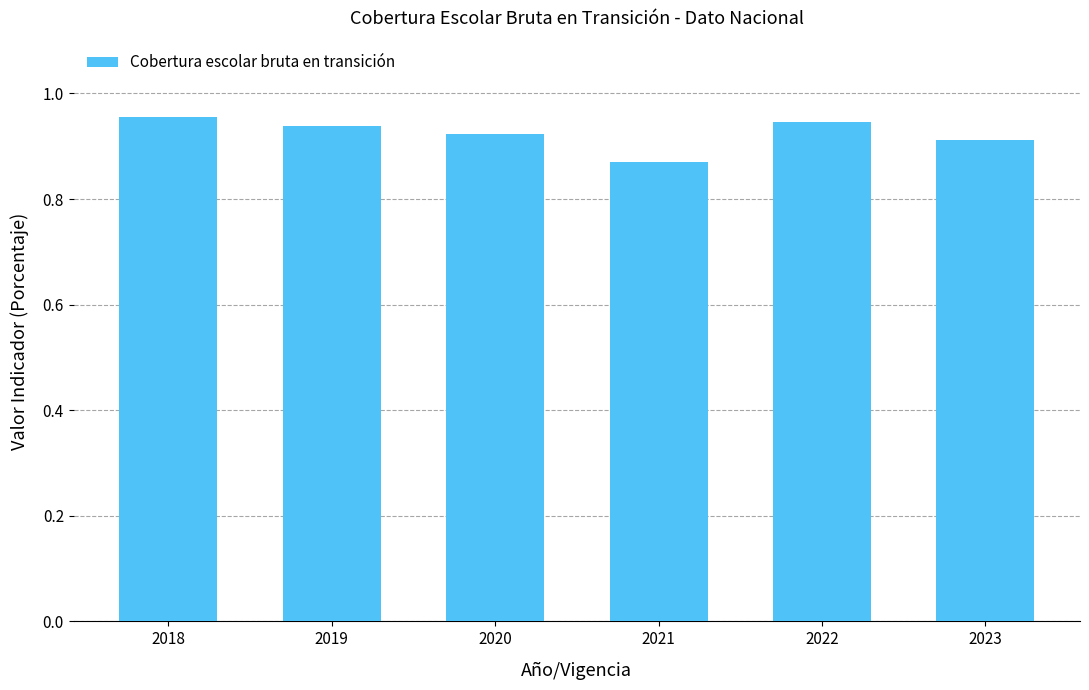

Between 2022 and 2021, which is larger?

2022